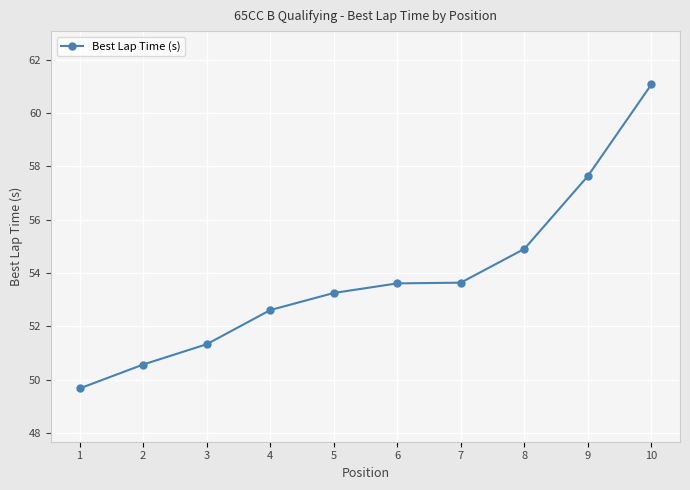

Which has a higher value, 8 or 10?

10